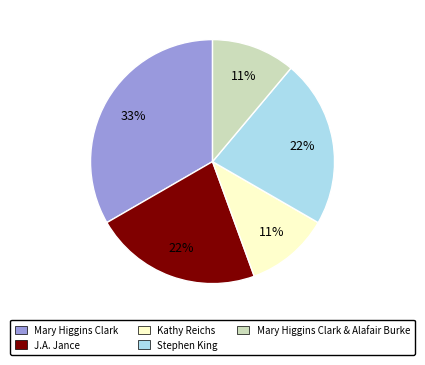

What is the largest slice in the pie chart?

Mary Higgins Clark